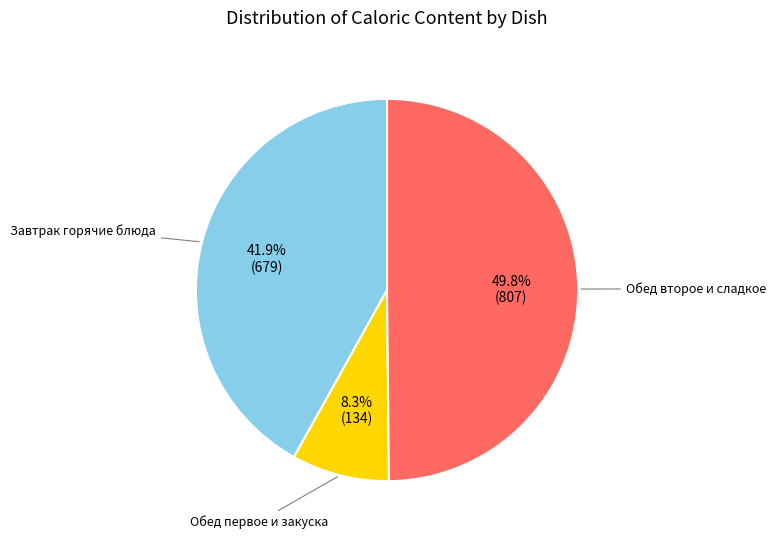

Is there a majority slice in this chart?

No